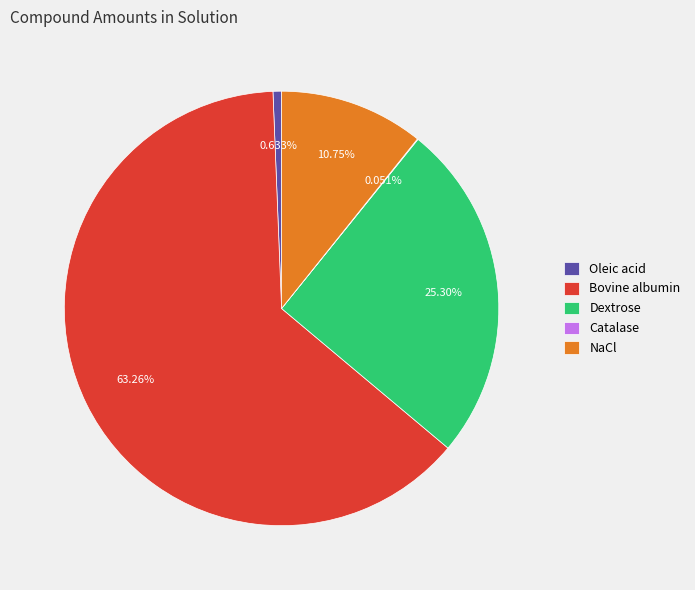

Combined, do NaCl and Oleic acid account for over 50%?

No